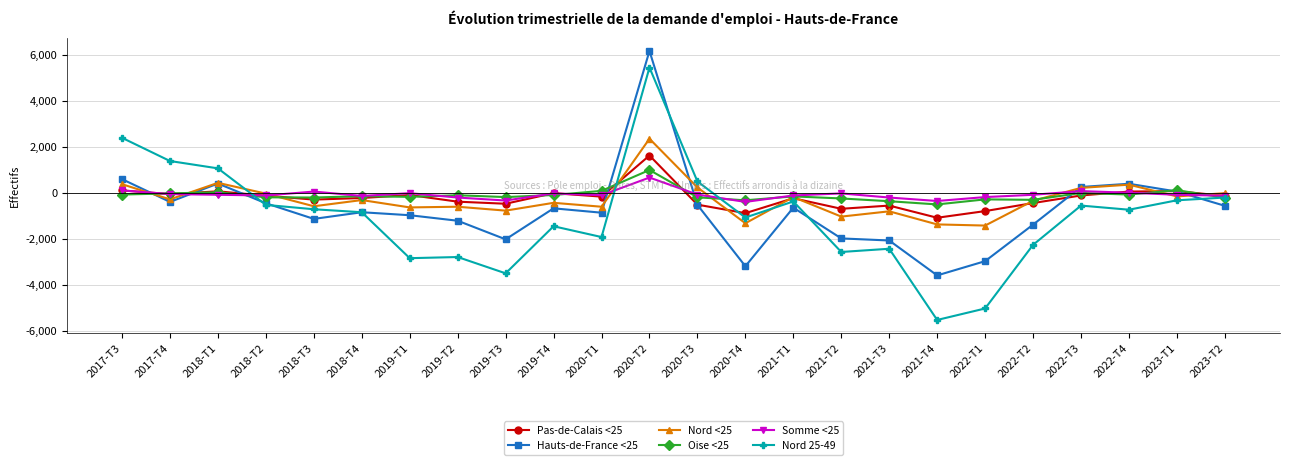

How many series are shown in this chart?

6